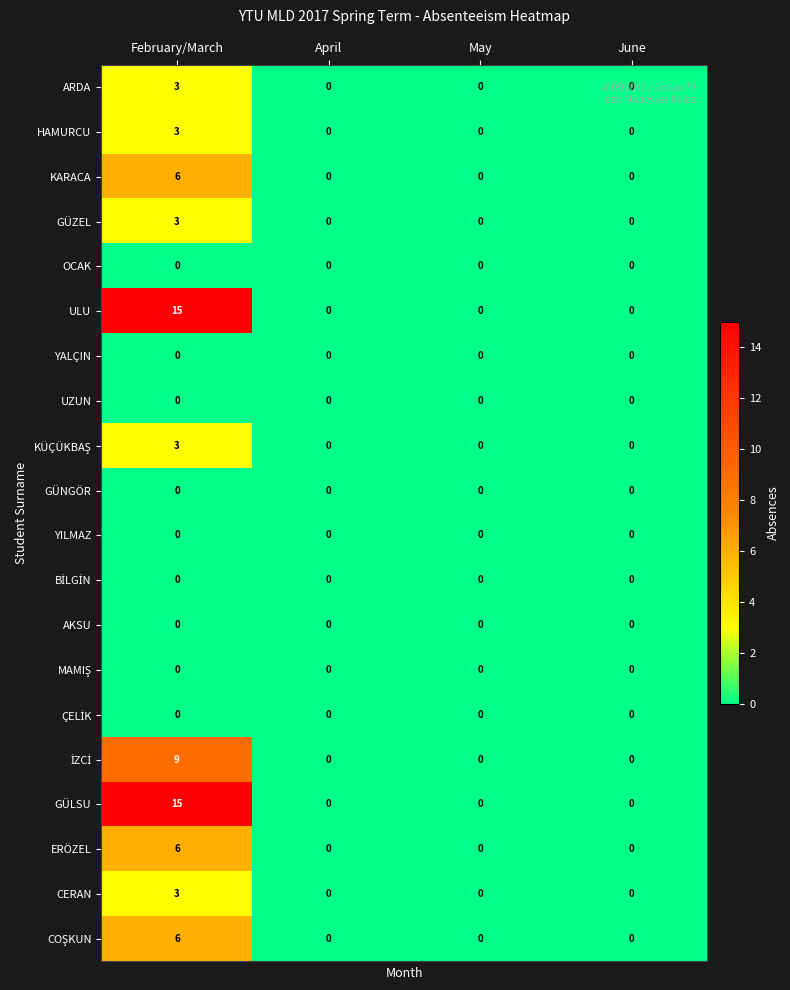

True or false: YALÇIN has a value of 0 at May.

True